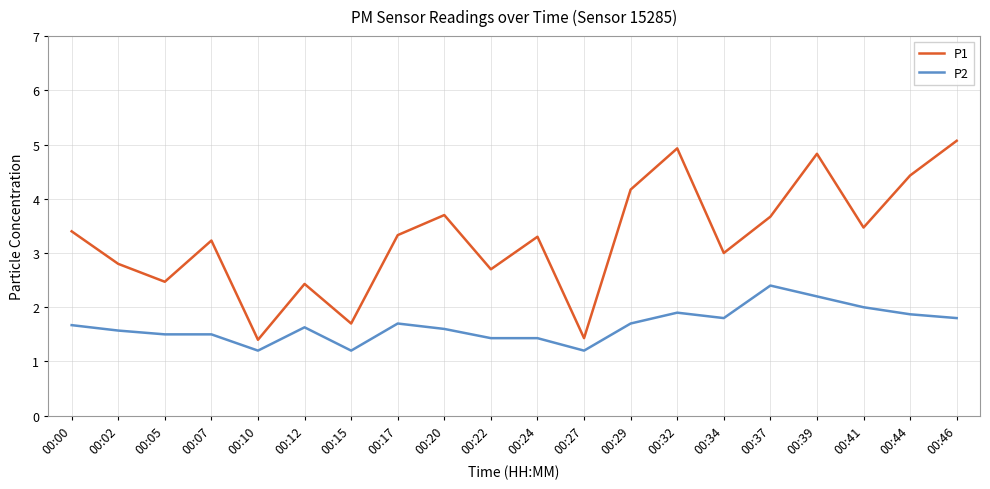

How many categories are shown in the chart?

20